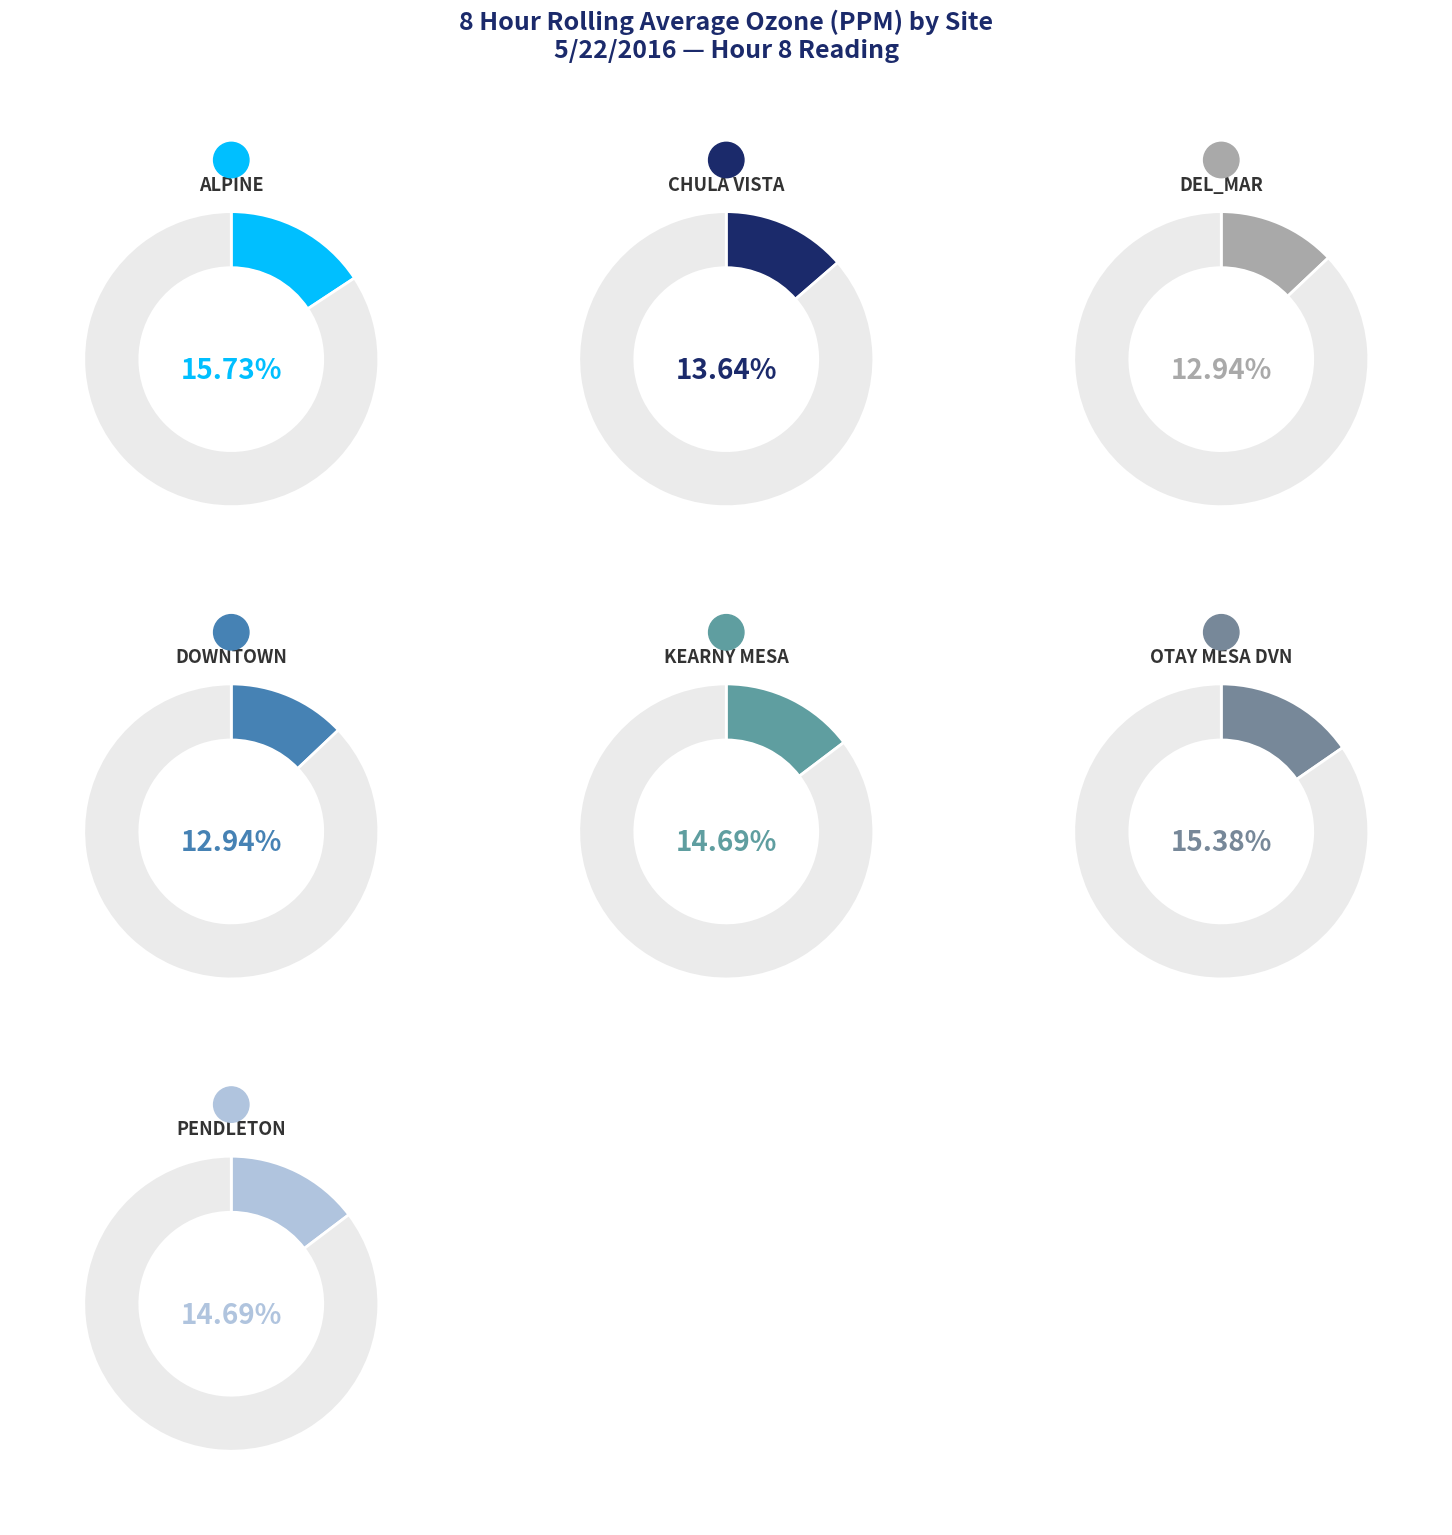

To the nearest percent, what percentage of the pie is DOWNTOWN?

13%